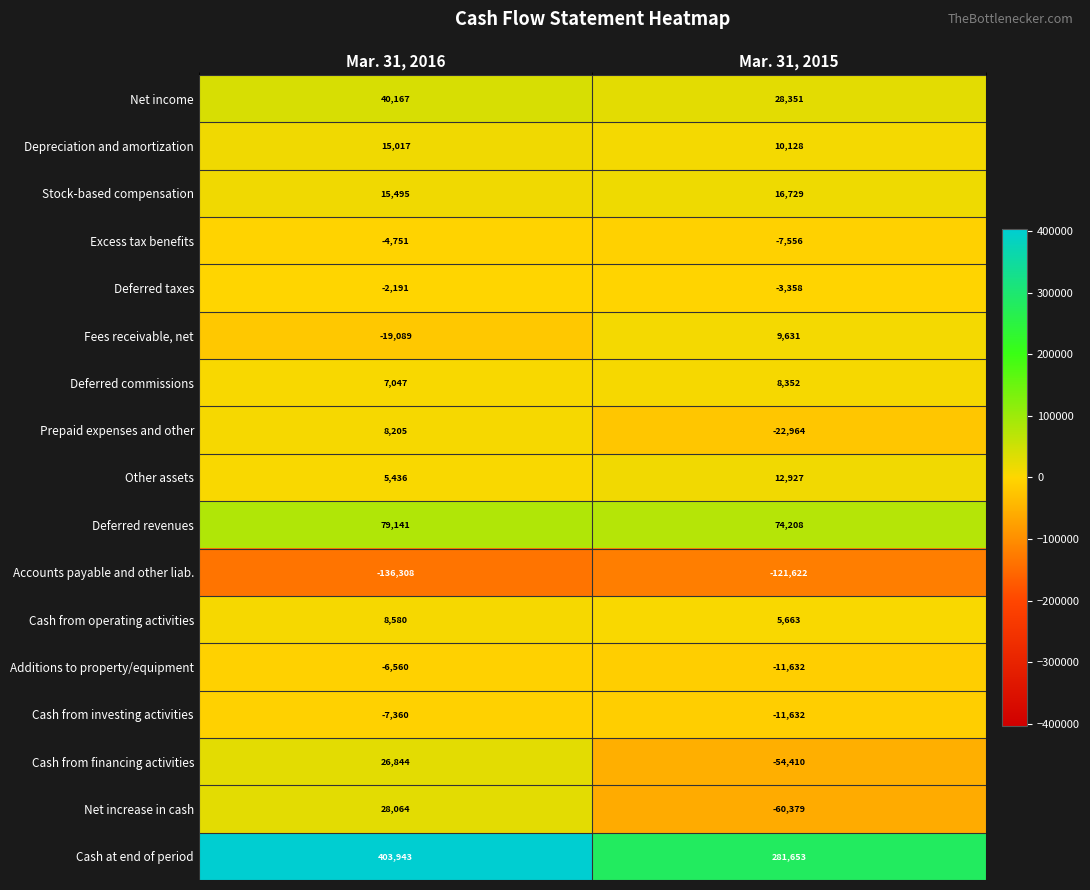

Which series has the largest range (max minus min)?

Cash at end of period